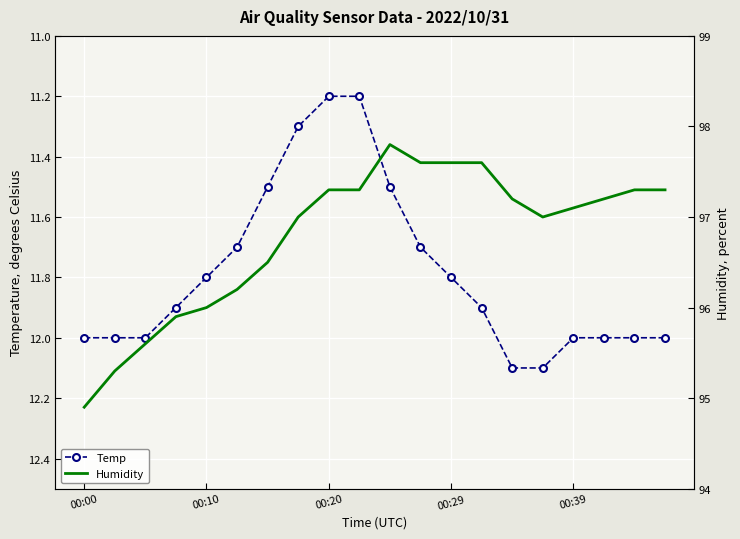

Between 6 and 8, which series saw the biggest shift?

Humidity